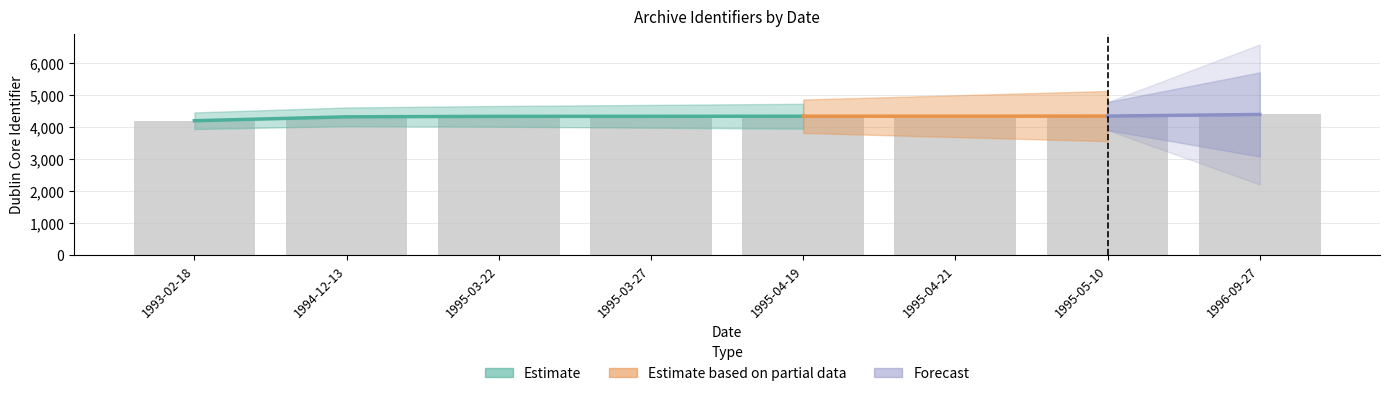

Between 1995-03-22 and 1995-04-21, which is larger?

1995-04-21